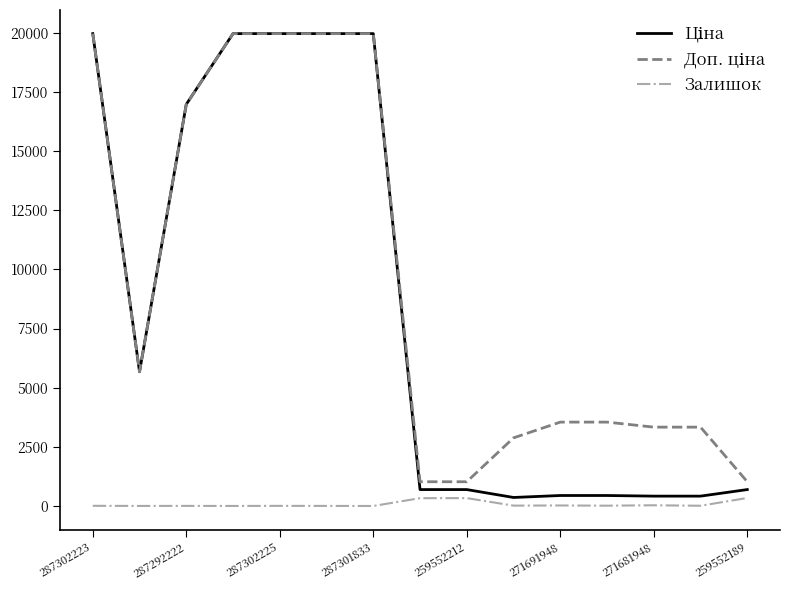

What is the maximum value shown in the chart?

19964.2